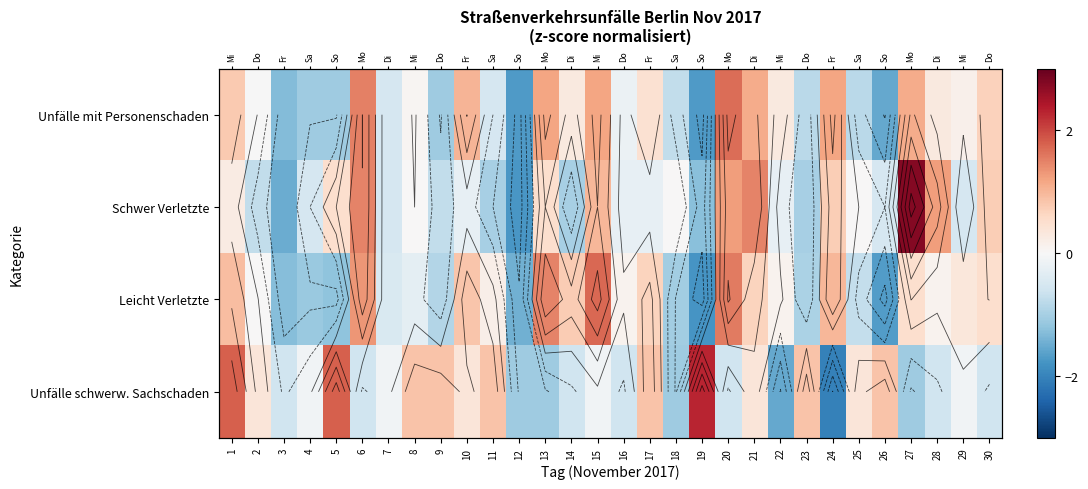

What is the difference between the highest and lowest values at 25?

1.2